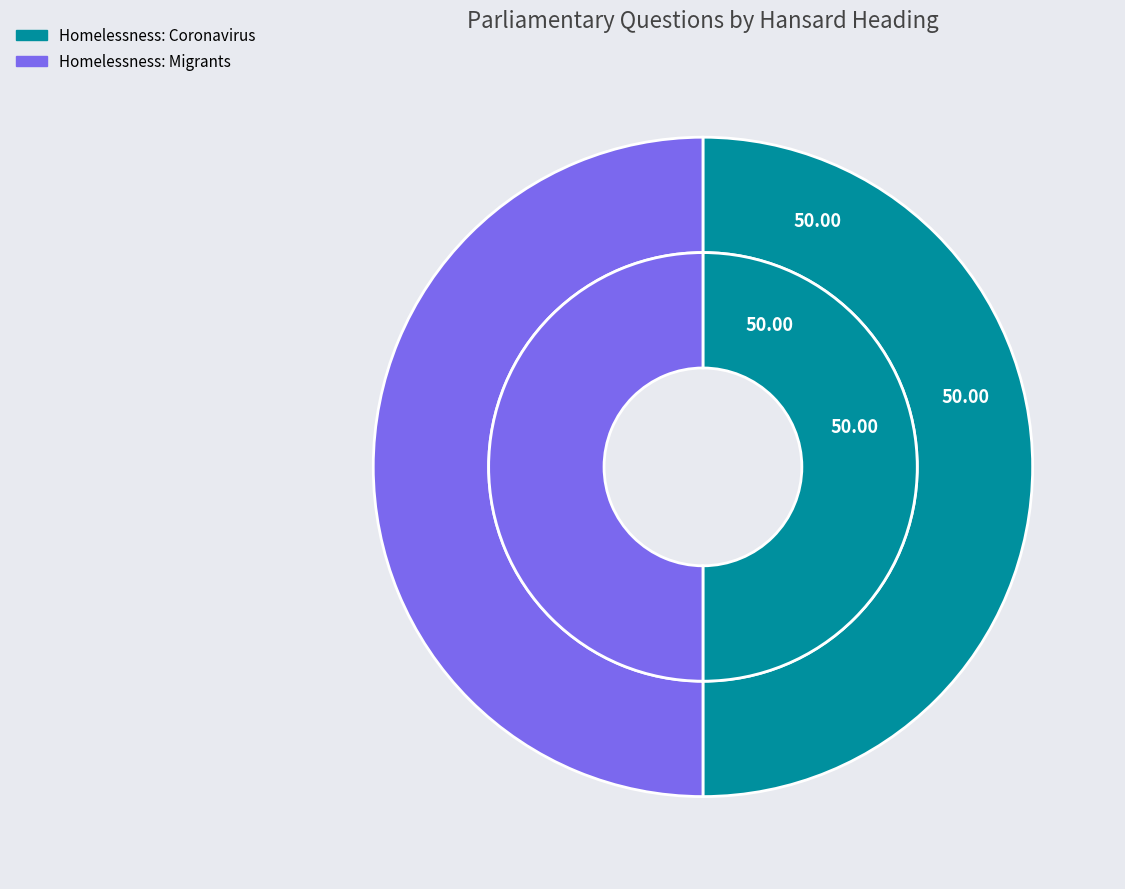

The Homelessness: Coronavirus slice represents 50% of the pie. True or false?

True